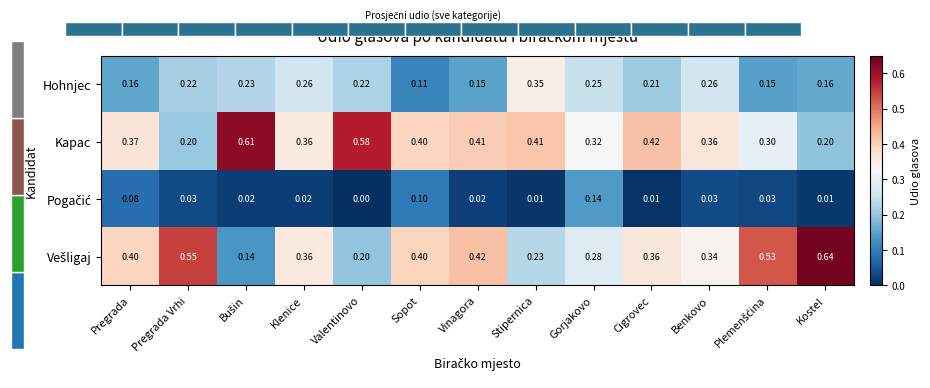

Where is Hohnjec nearest to the value 0?

Sopot